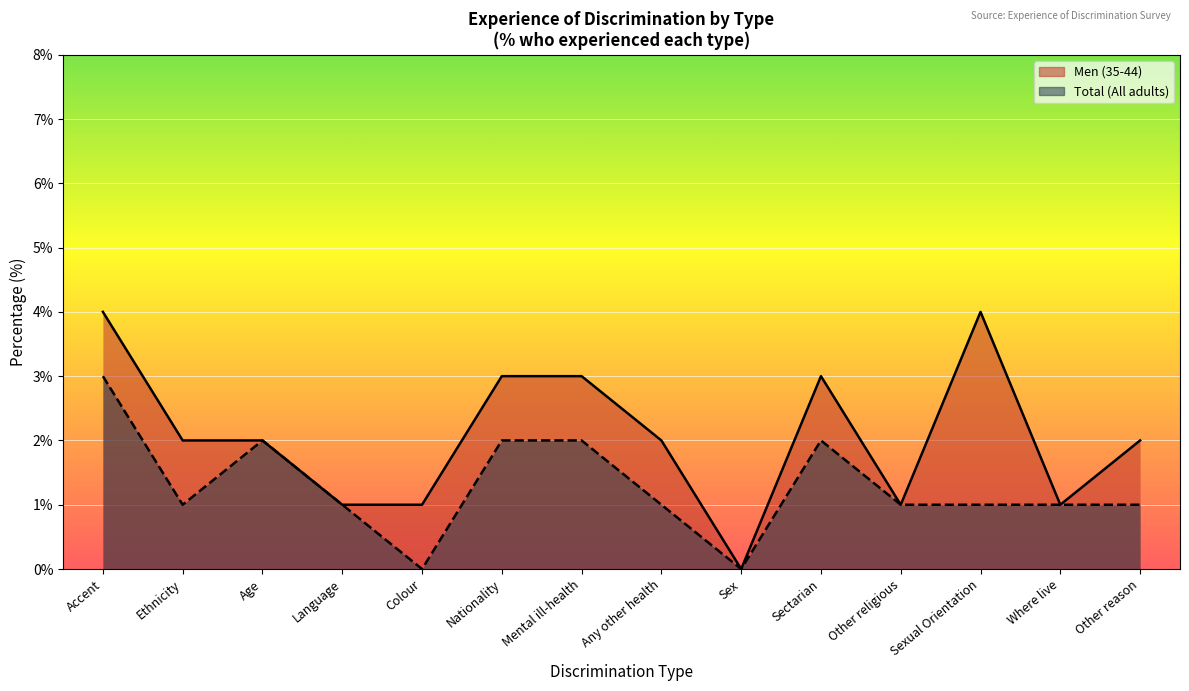

How many lines are shown in the chart?

2